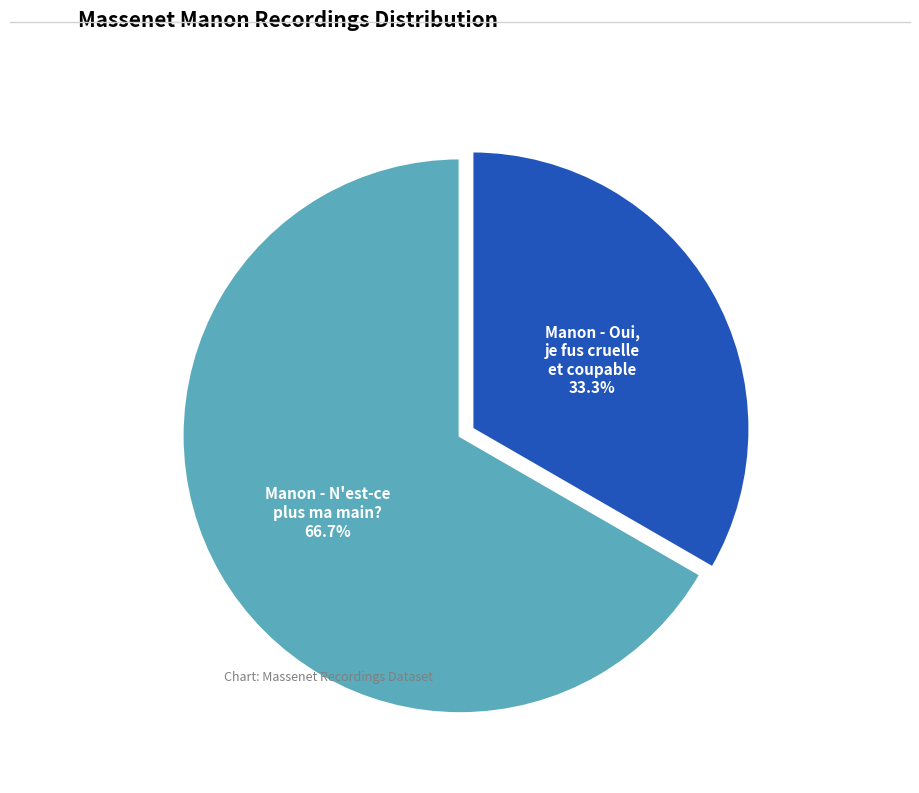

Count the number of slices in the pie.

2